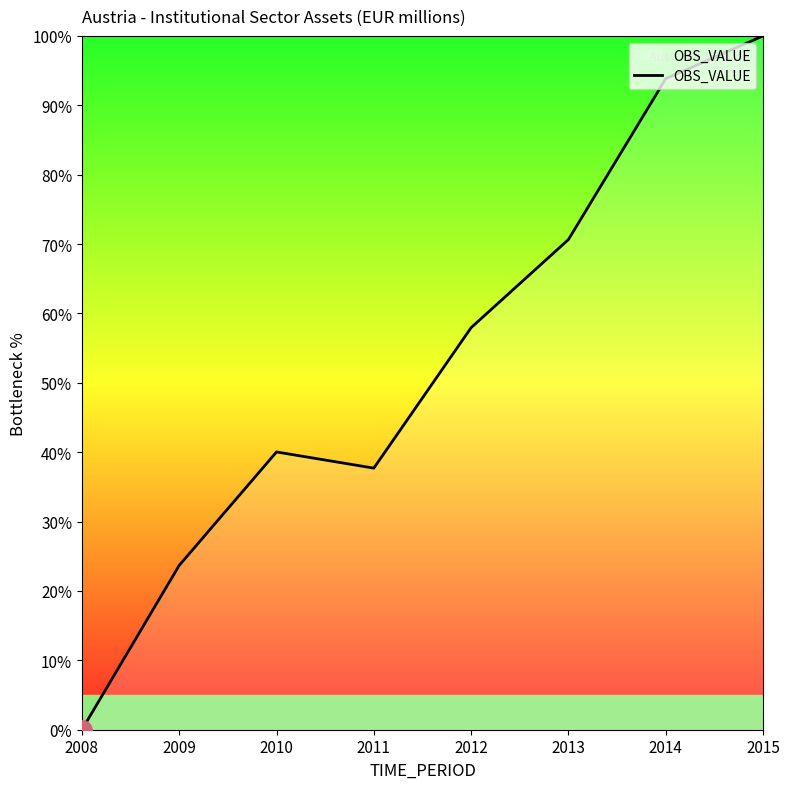

How many positive values are there?

7